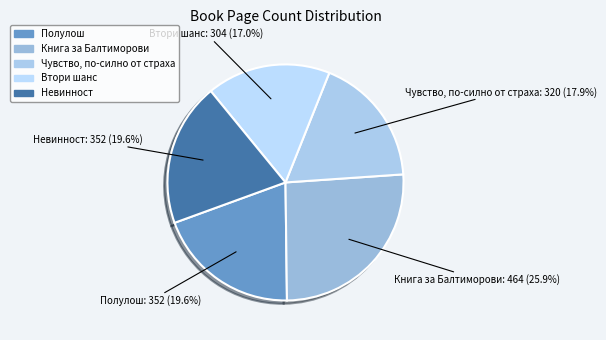

What percentage is NOT represented by Невинност?

80.4%